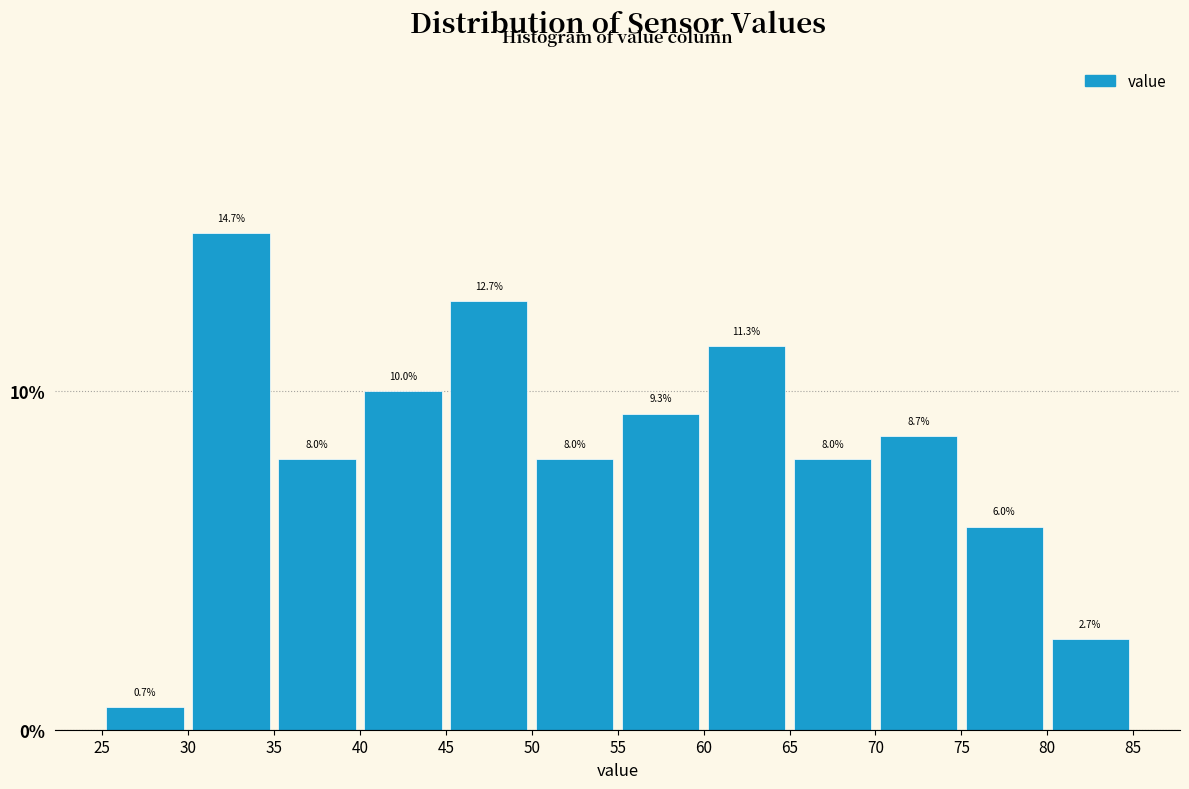

Reading left to right, transcribe this chart: for each bar, give the range it covers on the x-axis and its height.

25 to 30: 0.7
30 to 35: 14.7
35 to 40: 8.0
40 to 45: 10.0
45 to 50: 12.7
50 to 55: 8.0
55 to 60: 9.3
60 to 65: 11.3
65 to 70: 8.0
70 to 75: 8.7
75 to 80: 6.0
80 to 85: 2.7